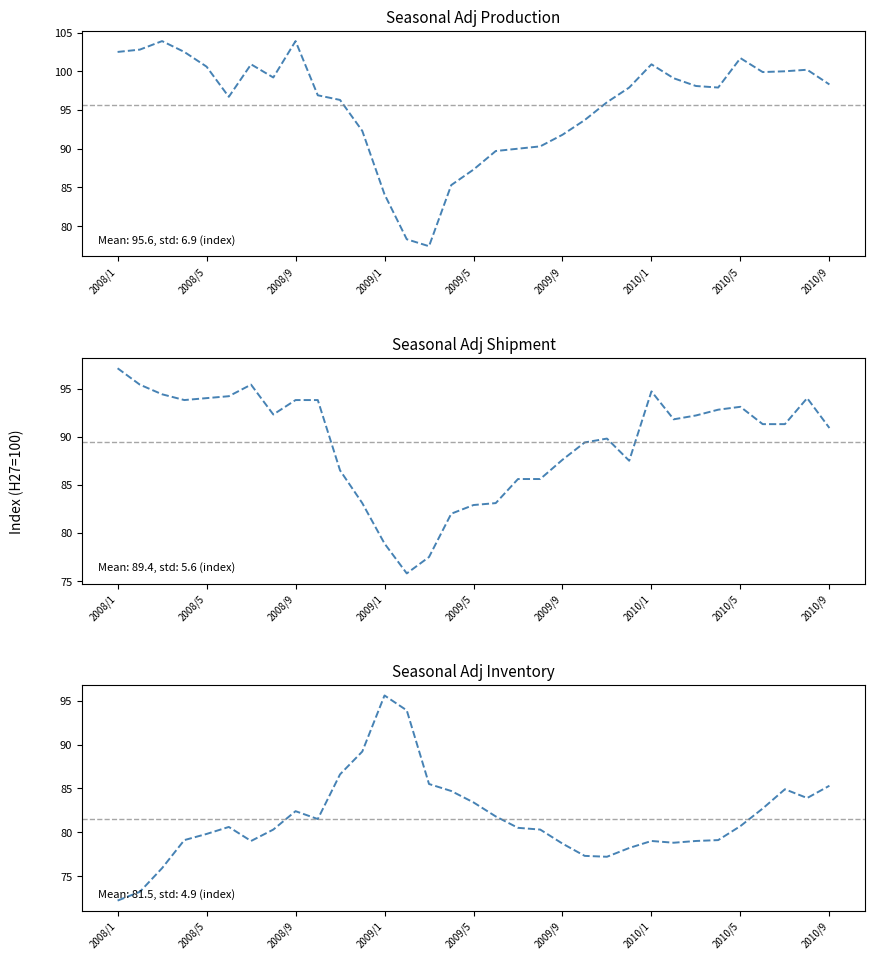

True or false: Seasonal Adj Shipment has a value of 137.3 at 2009/1.

False